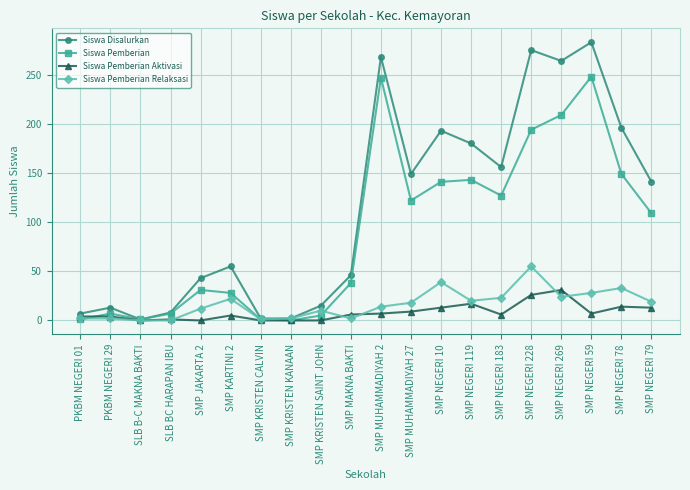

How many distinct data groups are displayed?

4